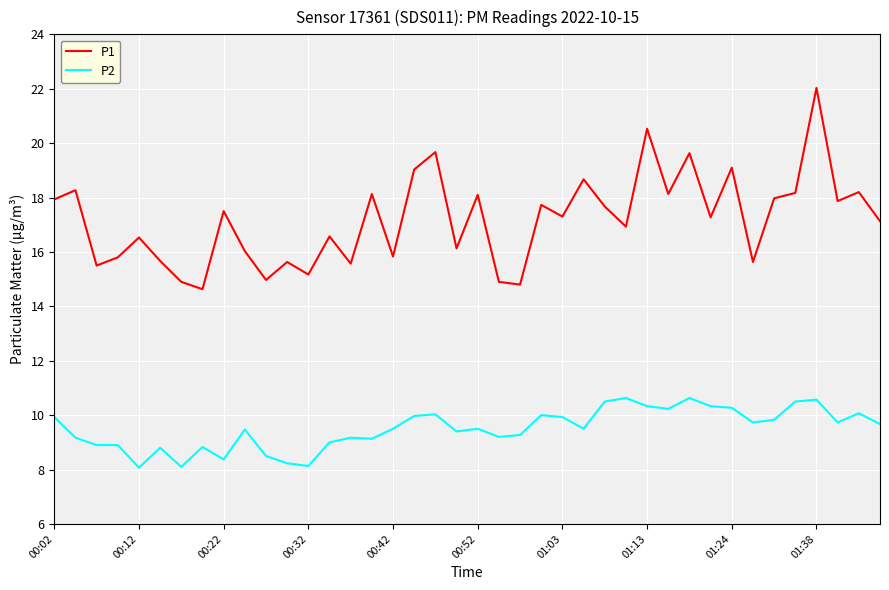

What is the difference between the maximum and minimum values in the P1 series?

7.4